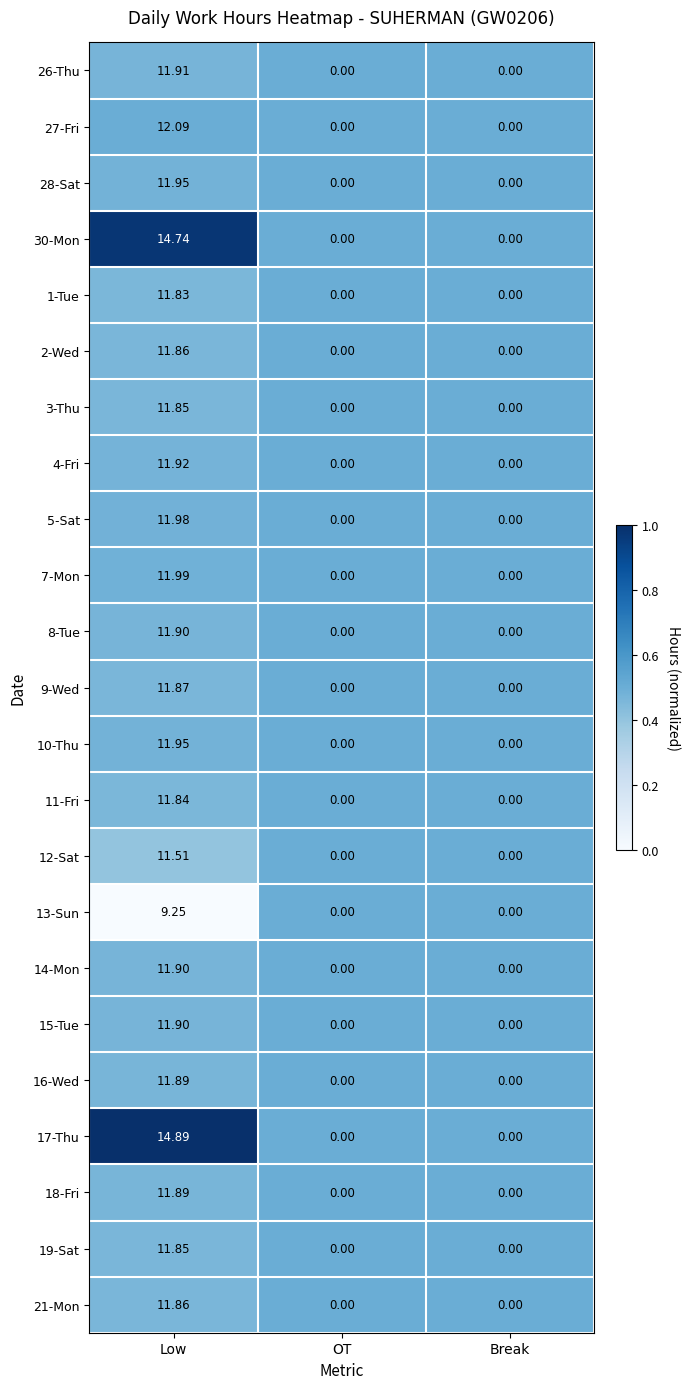

At which category is the sum across all series the highest?

Low